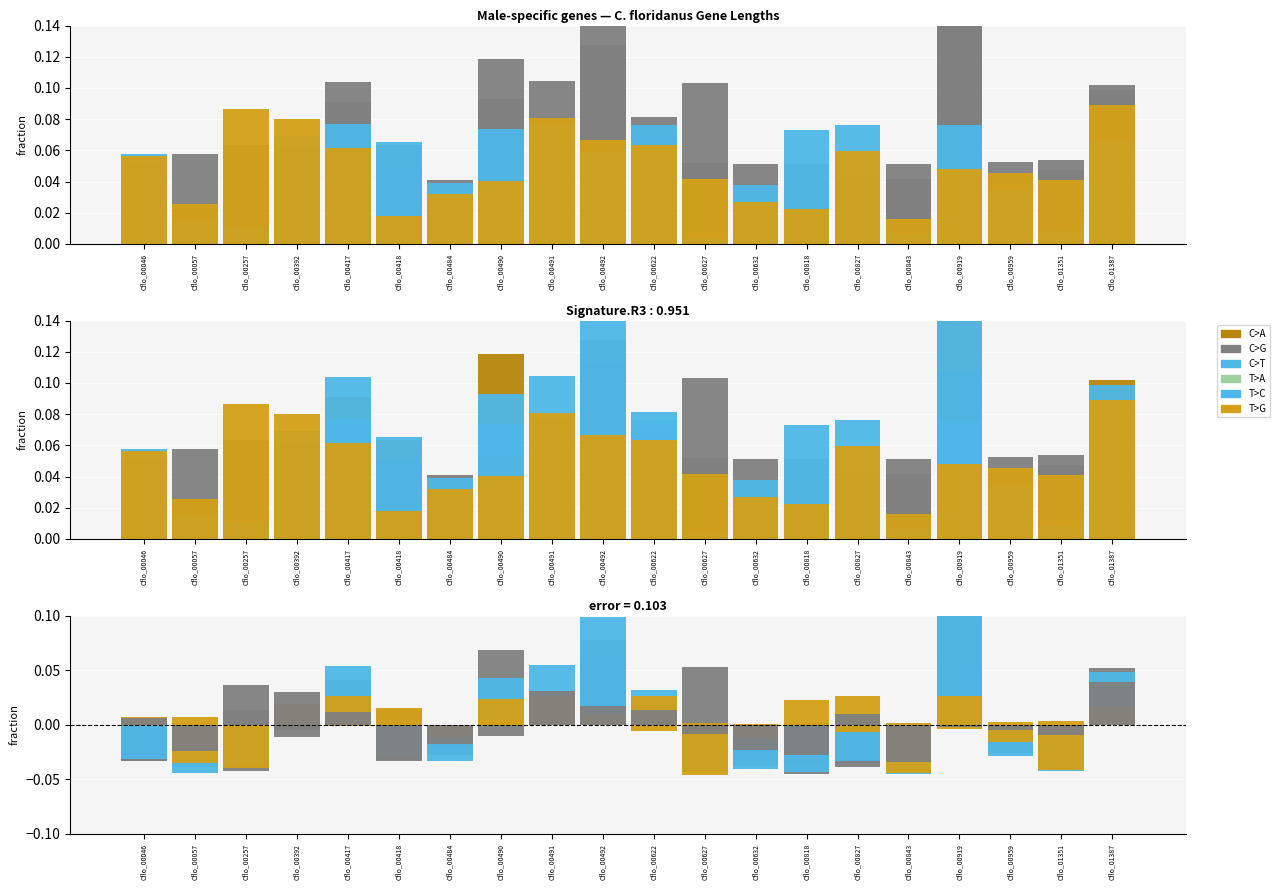

Between Cflo_00818 and Cflo_01387, which series saw the biggest shift?

C>T